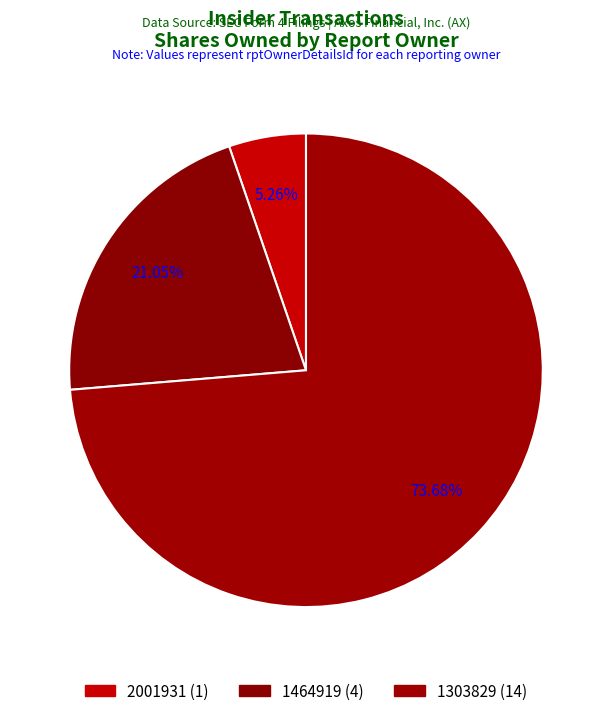

What percentage is the 1303829 slice, to the nearest percent?

74%